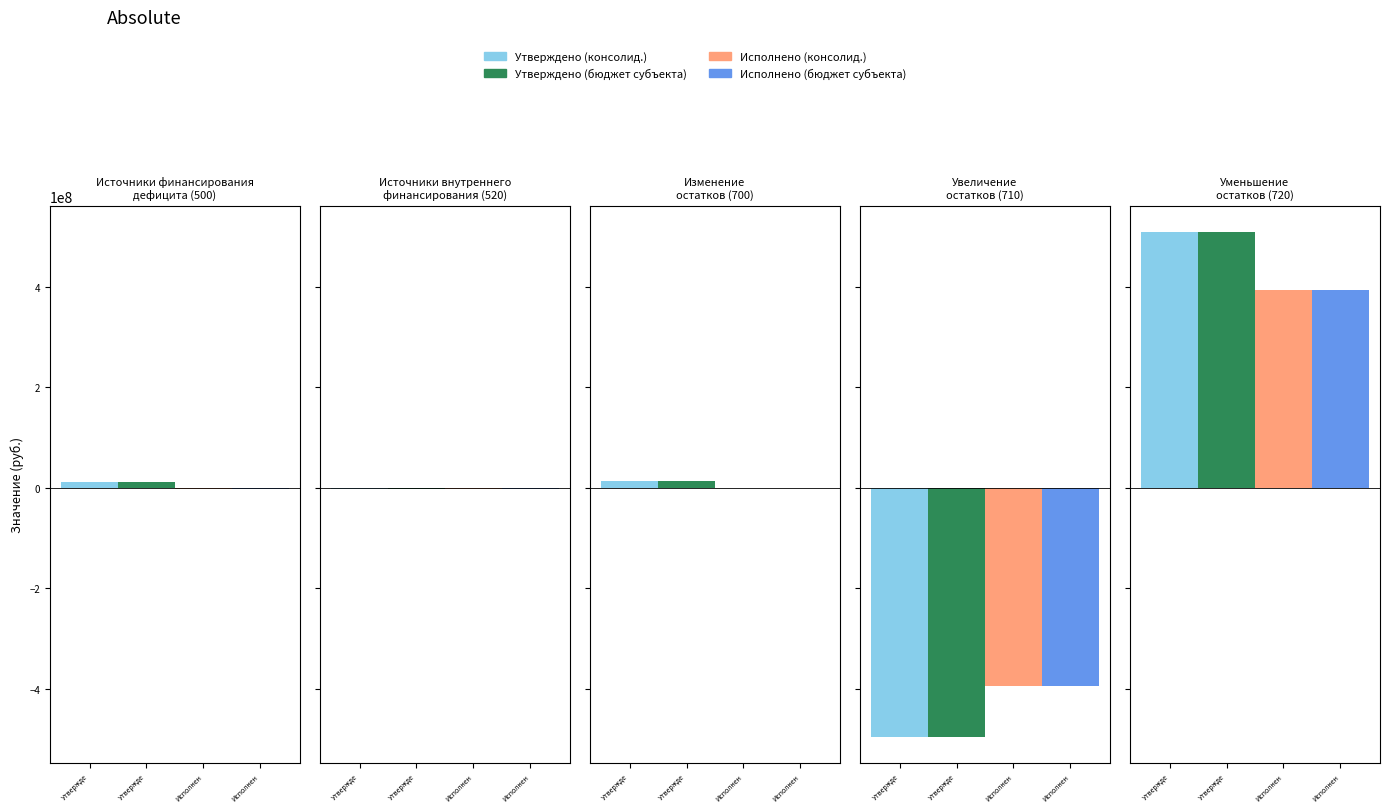

What is the average value of the Утверждено (консолид.) series?

6908272.6